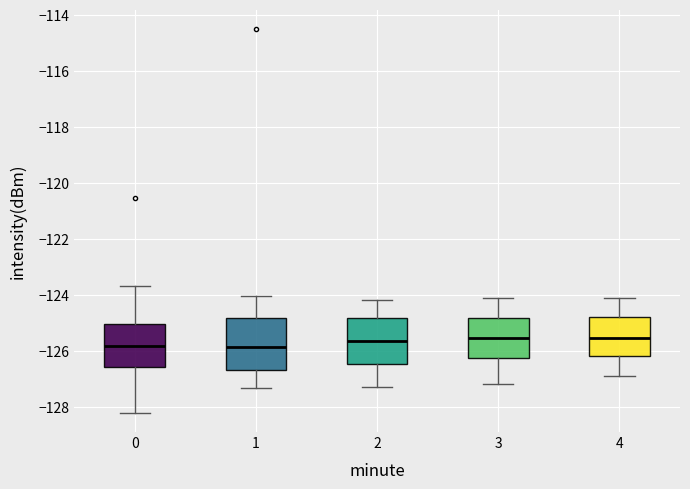

Reading left to right, read every box against the y-axis: the position of its median line, the range the box covers, and the ends of its whiskers. The values are not printed on the chart, so give them approximately, as read against the axis.

0: median -125.8, box -126.6 to -125.0, whiskers -128.2 to -123.8
1: median -125.8, box -126.6 to -124.8, whiskers -127.4 to -124.0
2: median -125.6, box -126.4 to -124.8, whiskers -127.2 to -124.2
3: median -125.6, box -126.2 to -124.8, whiskers -127.2 to -124.0
4: median -125.6, box -126.2 to -124.8, whiskers -126.8 to -124.0